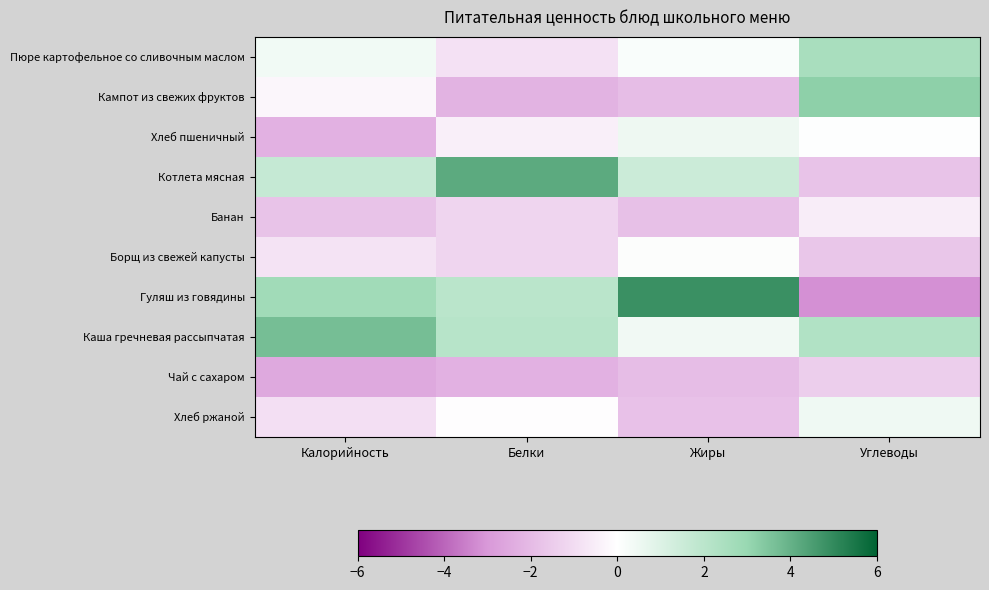

At which category does the chart reach its peak across all series?

Жиры